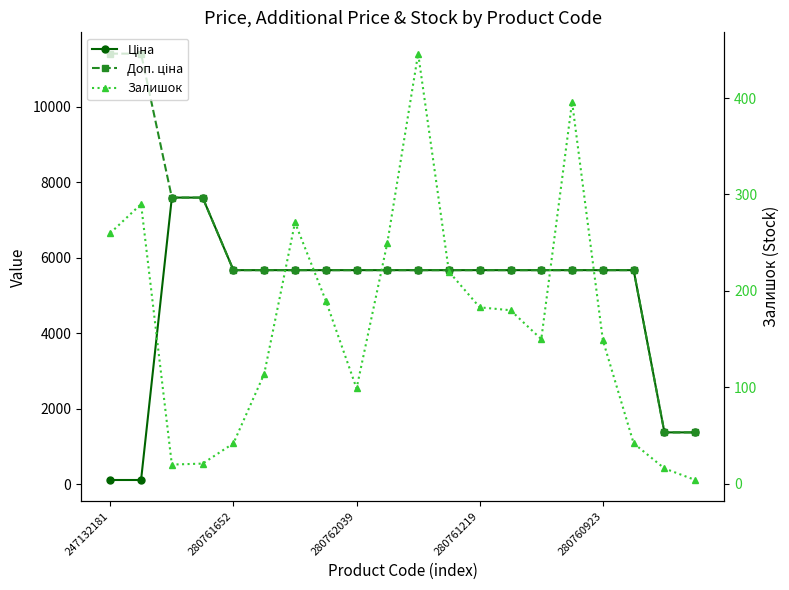

True or false: Ціна has more than 1 points higher than both neighbors.

False